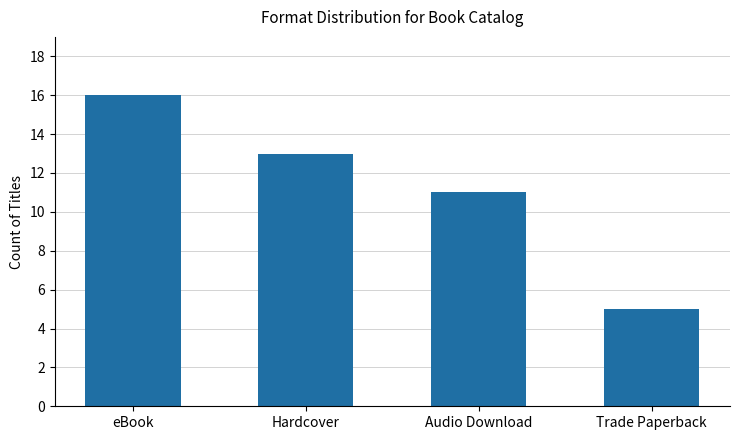

Are the bars horizontal?

No